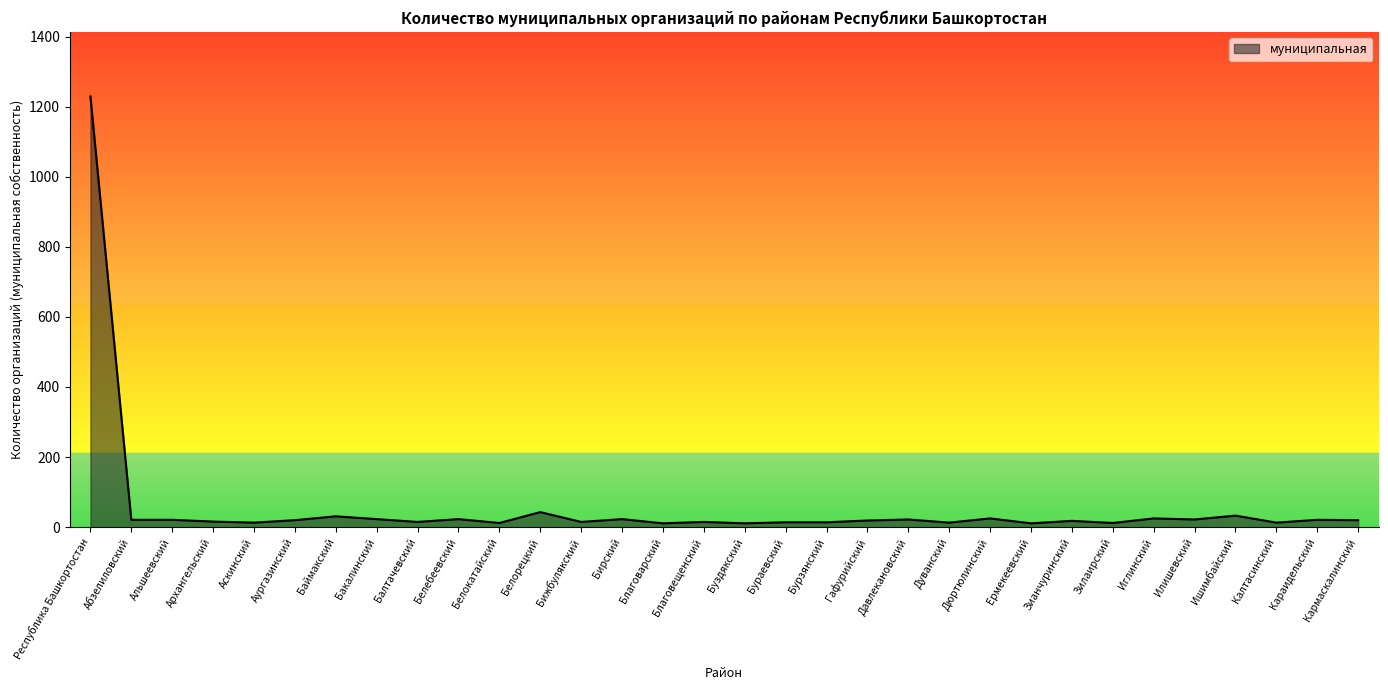

Where does the data first go above 20?

Республика Башкортостан